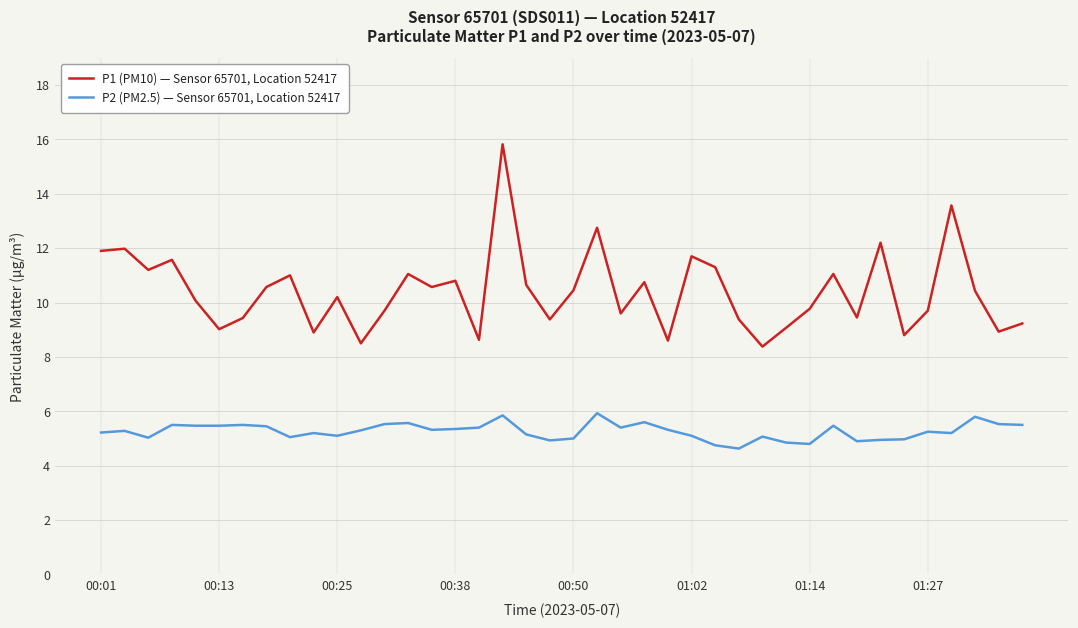

Rank the series by their maximum value, from highest to lowest.

P1 (PM10) — Sensor 65701, Location 52417, P2 (PM2.5) — Sensor 65701, Location 52417